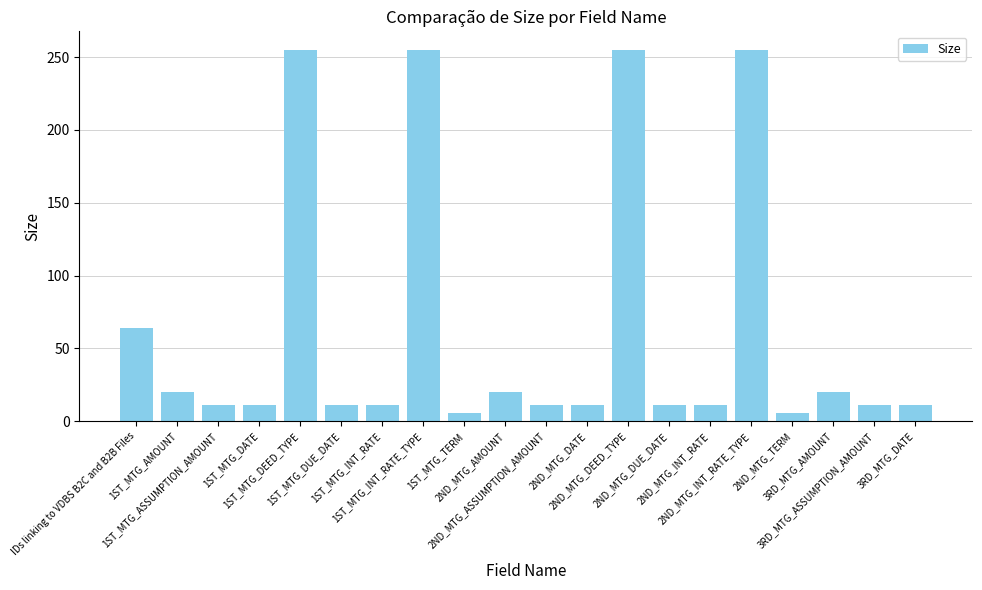

Between 3RD_MTG_AMOUNT and 1ST_MTG_TERM, which is larger?

3RD_MTG_AMOUNT